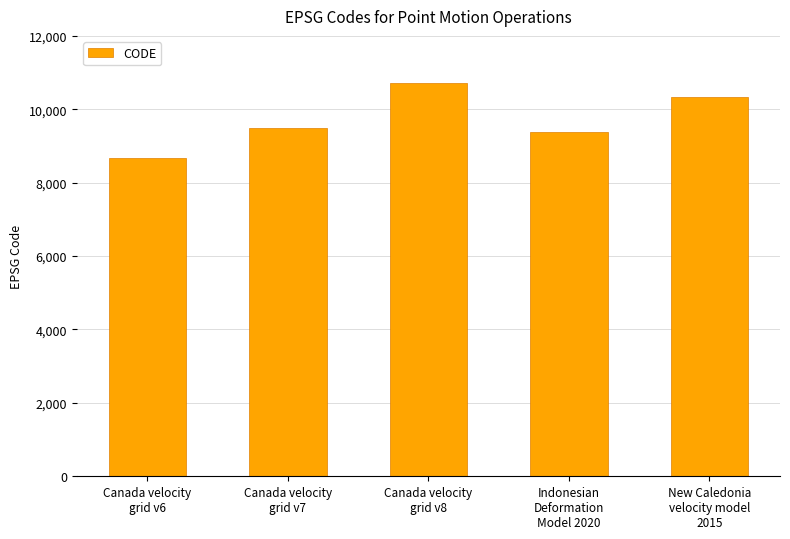

What is the difference between the values at Indonesian
Deformation
Model 2020 and Canada velocity
grid v8?

1332